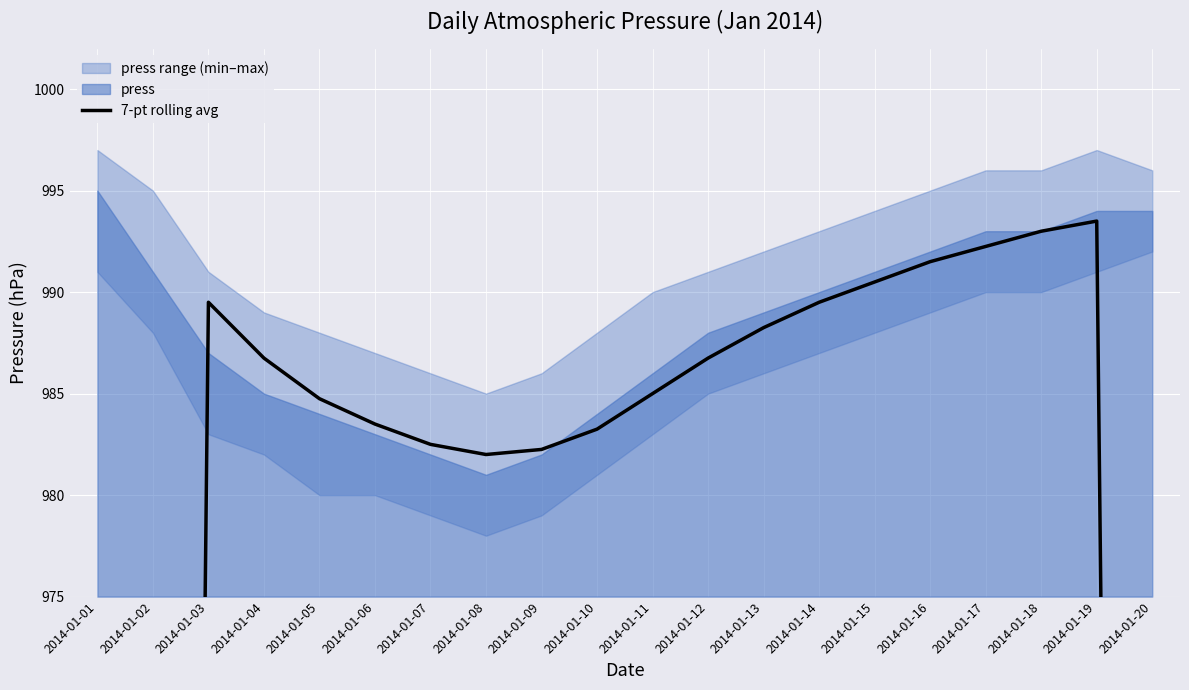

How many data points are above 986?

10